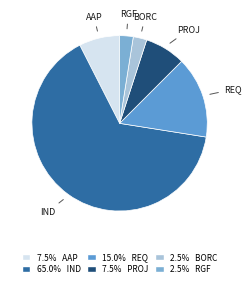

Does REQ account for over 50% of the chart?

No